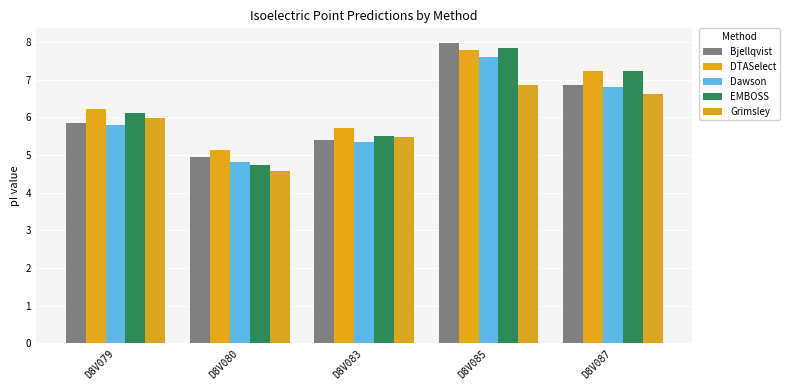

At which category is the sum across all series the highest?

D8V085